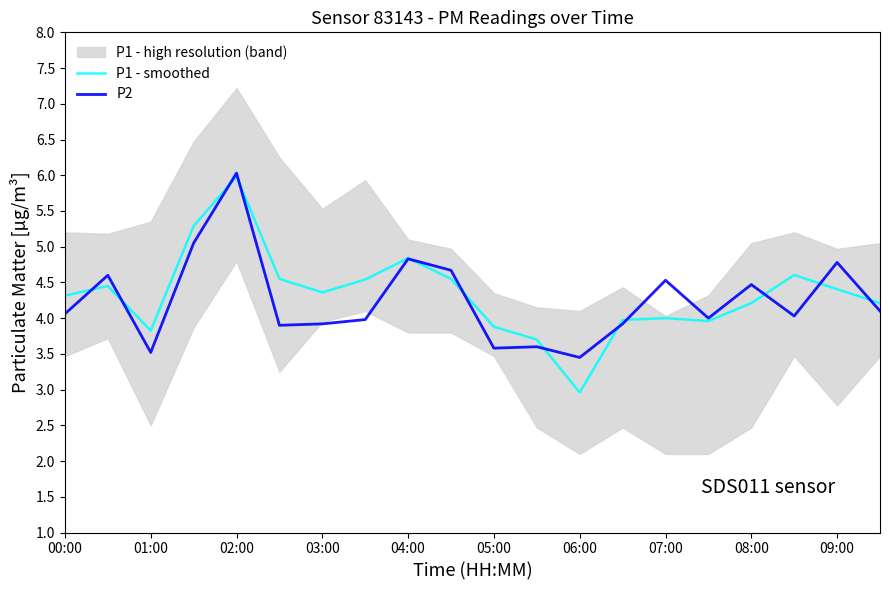

What is the difference between the maximum and minimum values in the P1 - smoothed series?

3.0